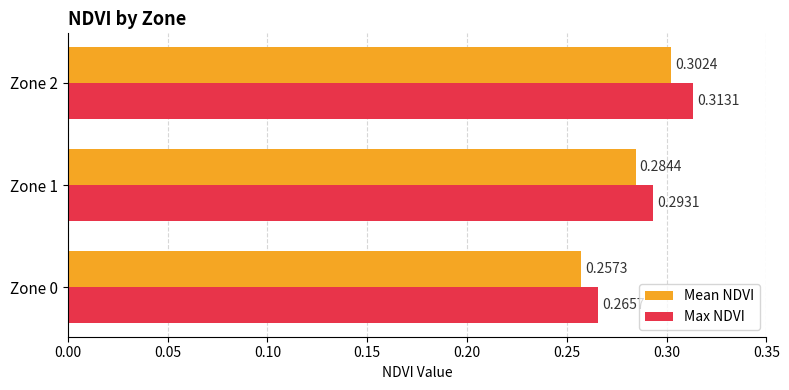

Rank the series by their maximum value, from lowest to highest.

Mean NDVI, Max NDVI